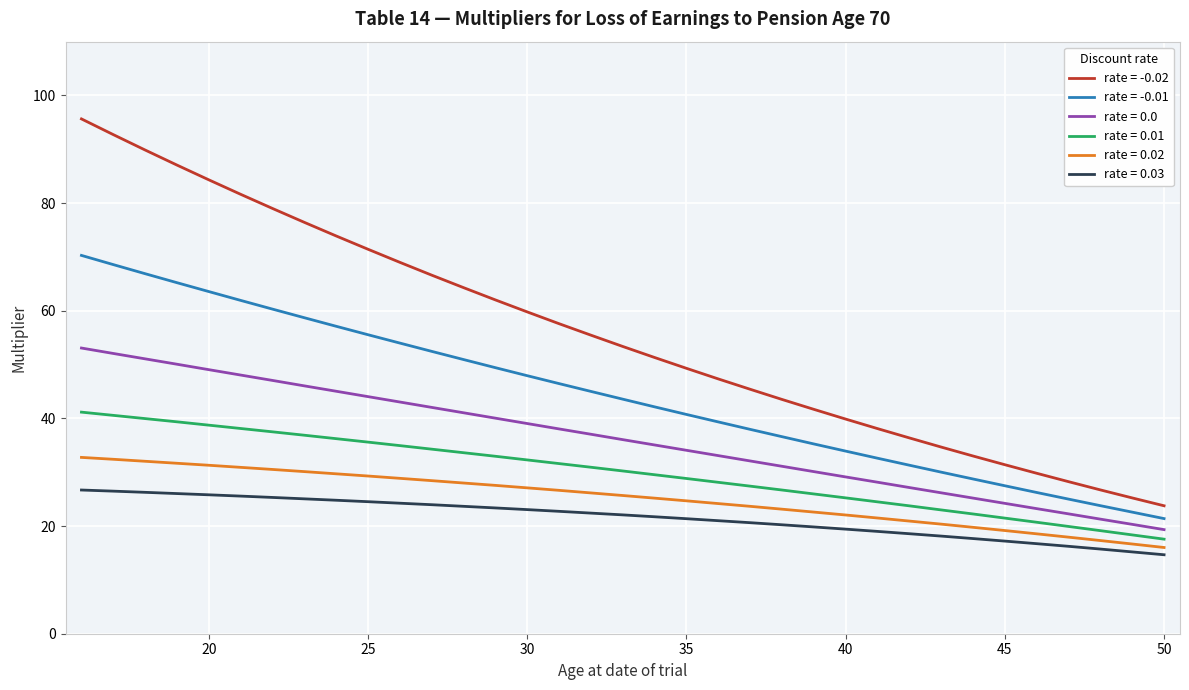

True or false: rate = 0.03 and rate = -0.02 intersect in this chart.

False